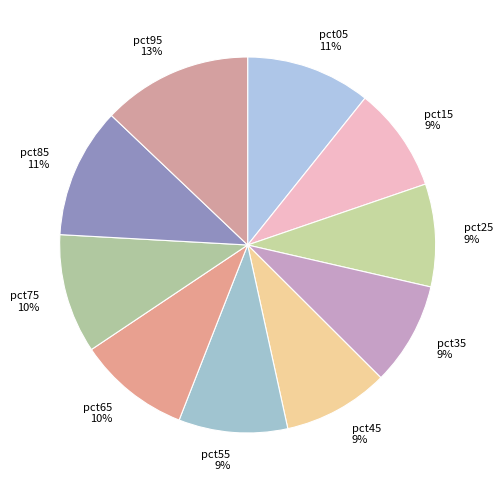

Is the sum of pct55 and pct15 greater than half?

No